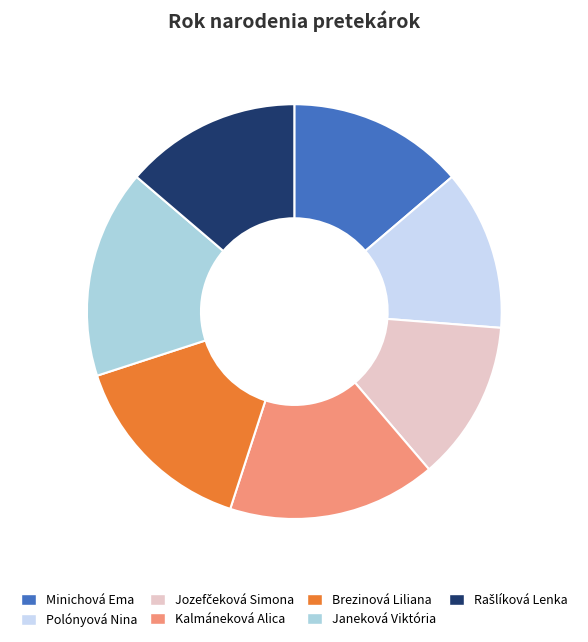

Rank the categories by value from highest to lowest.

Kalmáneková Alica, Janeková Viktória, Brezinová Liliana, Minichová Ema, Rašlíková Lenka, Polónyová Nina, Jozefčeková Simona